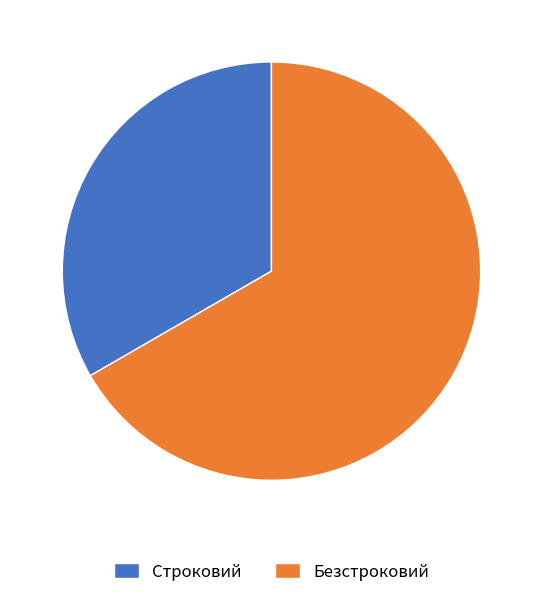

How many segments does this pie chart have?

2